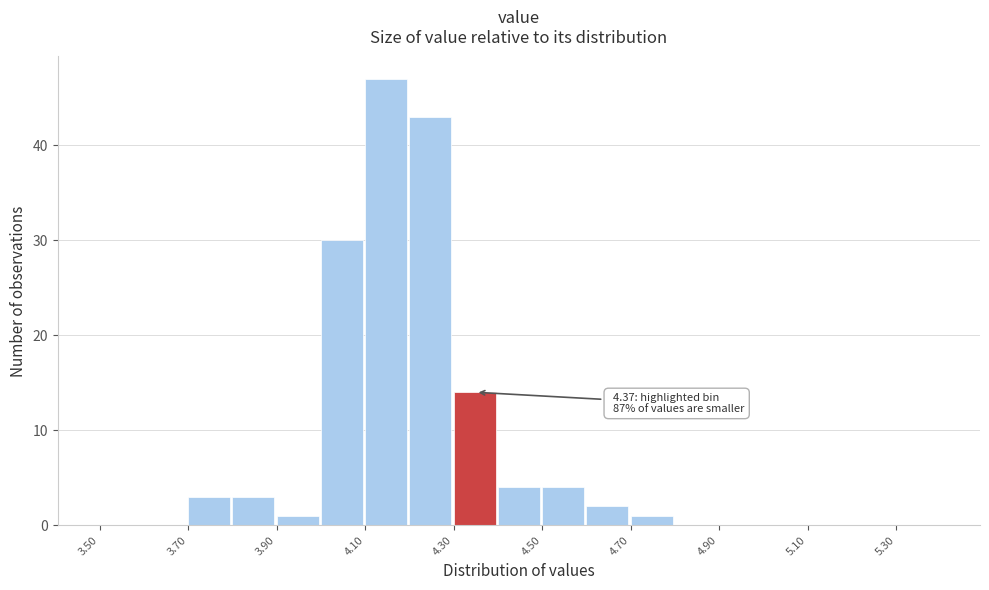

Over which range of the x-axis is the bar tallest?

4.1 to 4.2